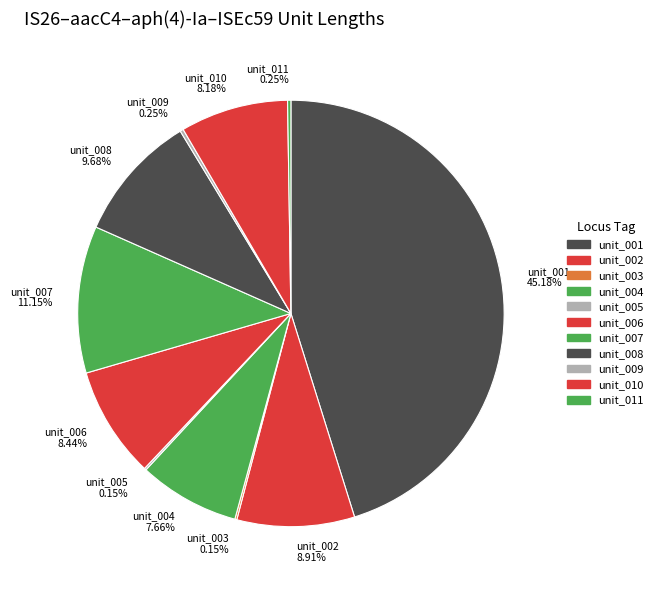

Which has a higher value, unit_001 or unit_007?

unit_001